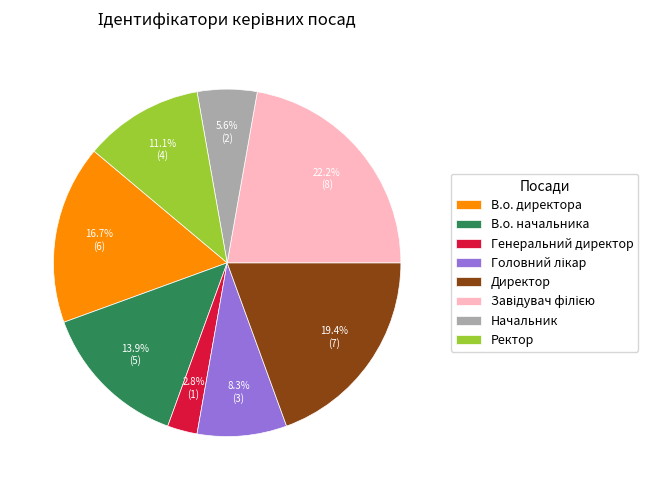

Which category has the smallest portion of the pie?

Генеральний директор